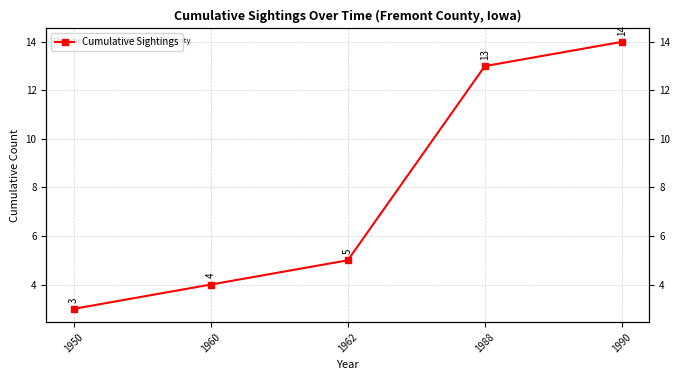

The chart shows a value of 3 at 1950. True or false?

True